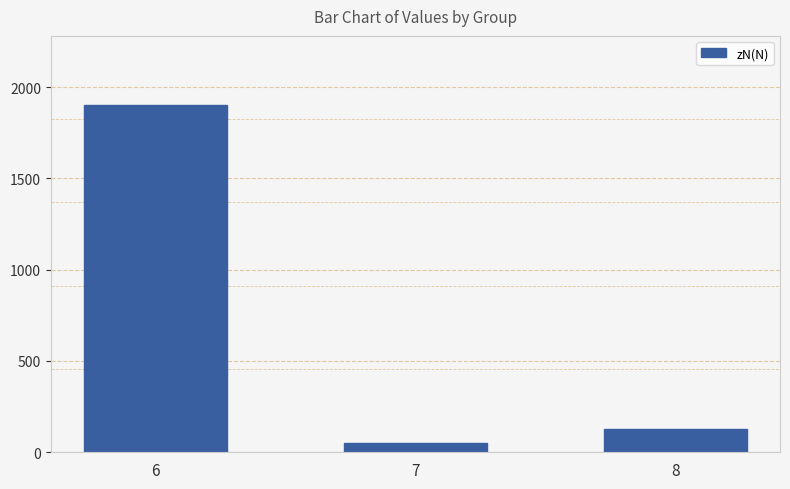

The value at 7 is 50. True or false?

True